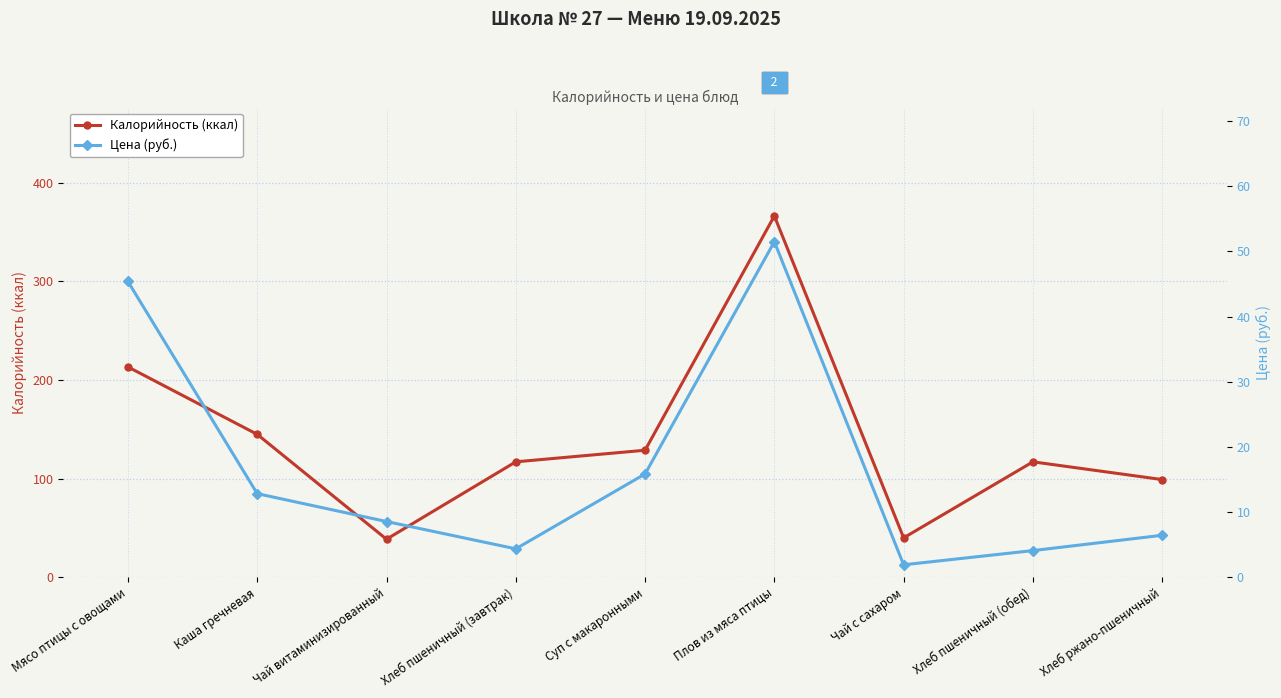

True or false: Калорийность (ккал) and Цена (руб.) cross at least once.

False